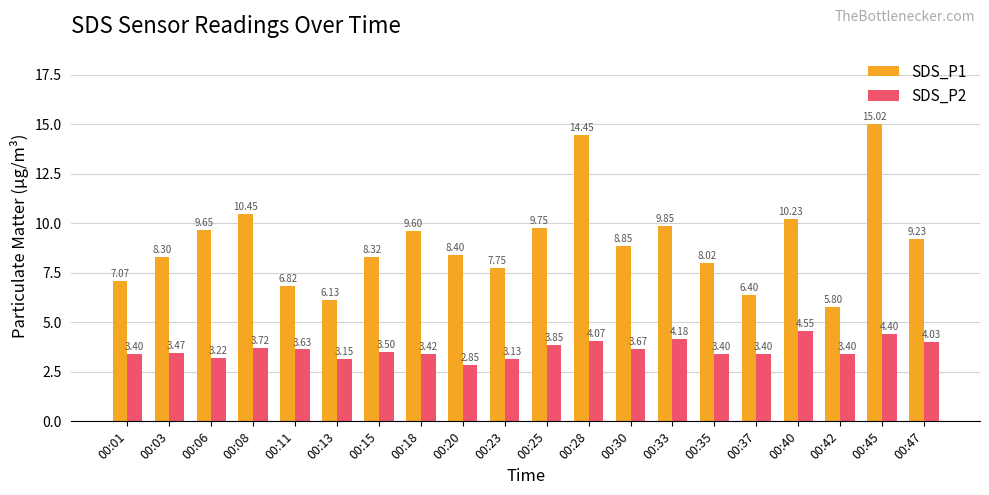

What is the minimum value for SDS_P1?

5.8